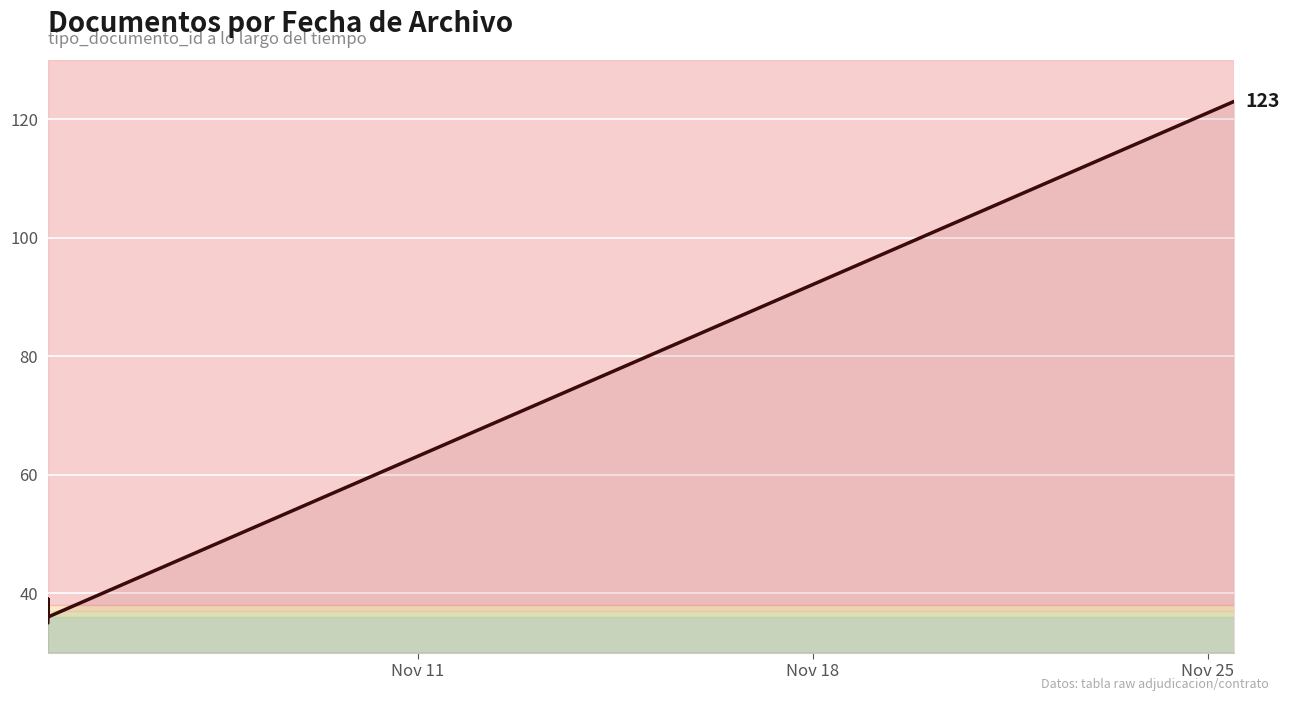

How many data points are less than 37?

5